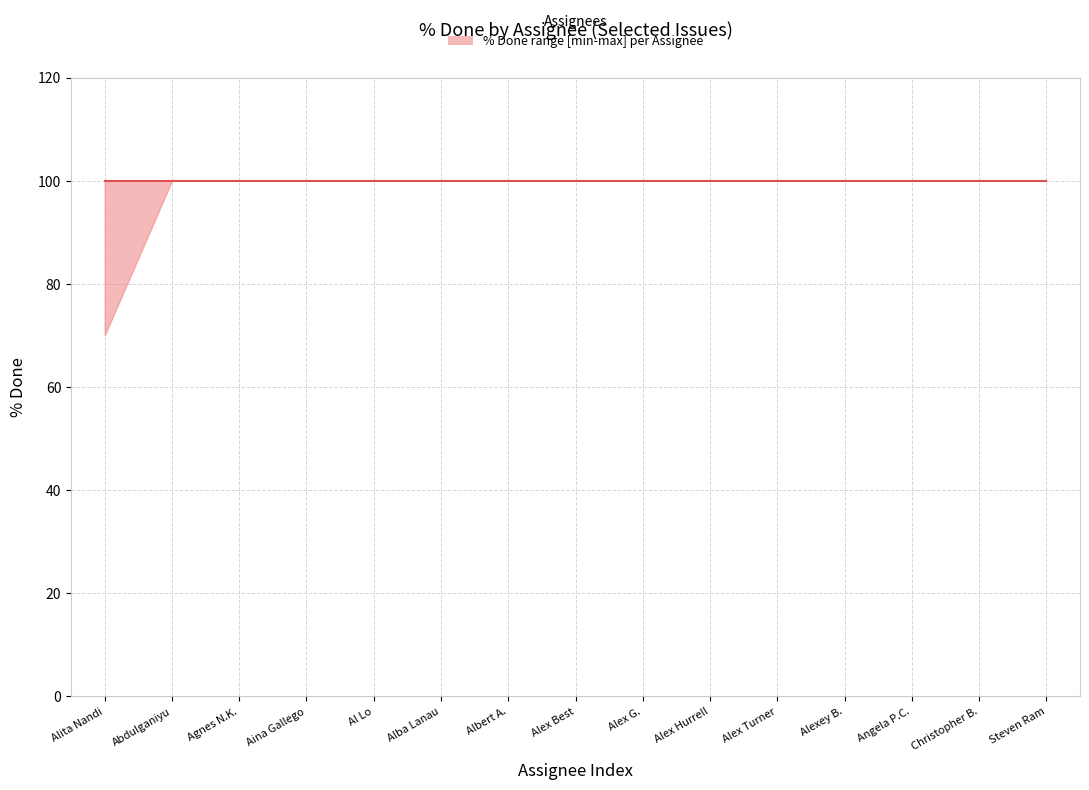

Read the lower value at Alex Turner 2, to the nearest 5.

100